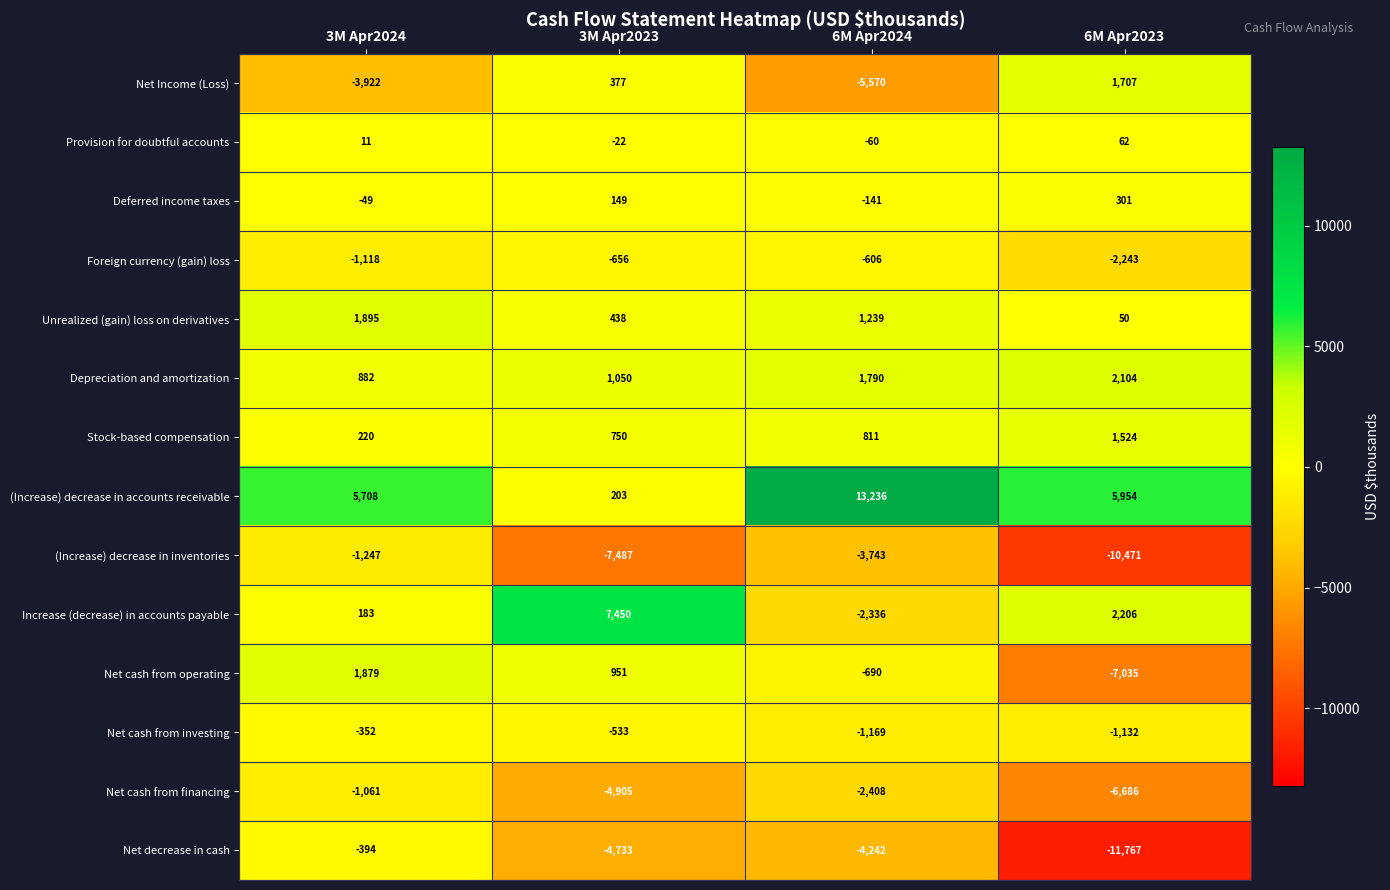

What is the smallest value displayed?

-11767